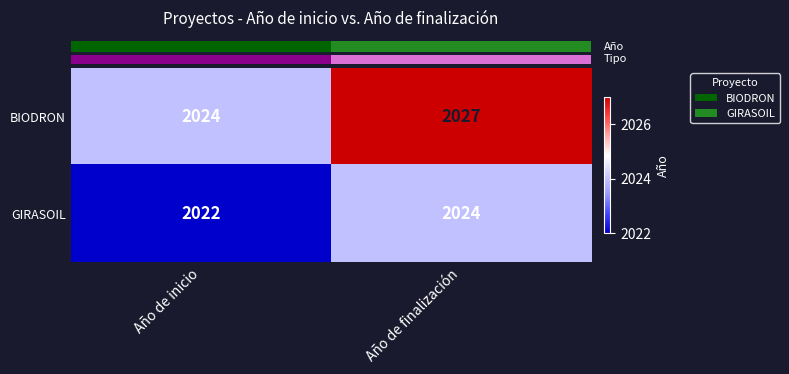

True or false: BIODRON has a value of 2024 at Año de inicio.

True